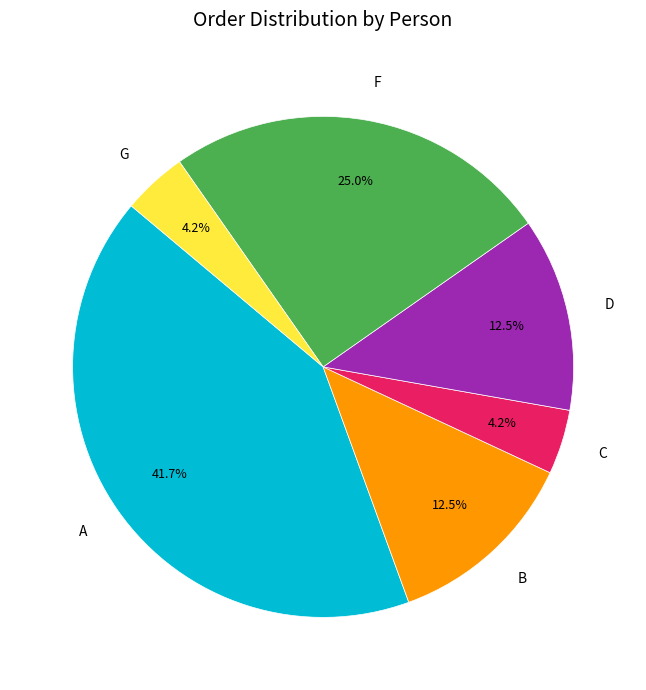

Is it true that C is 12% of the pie?

False